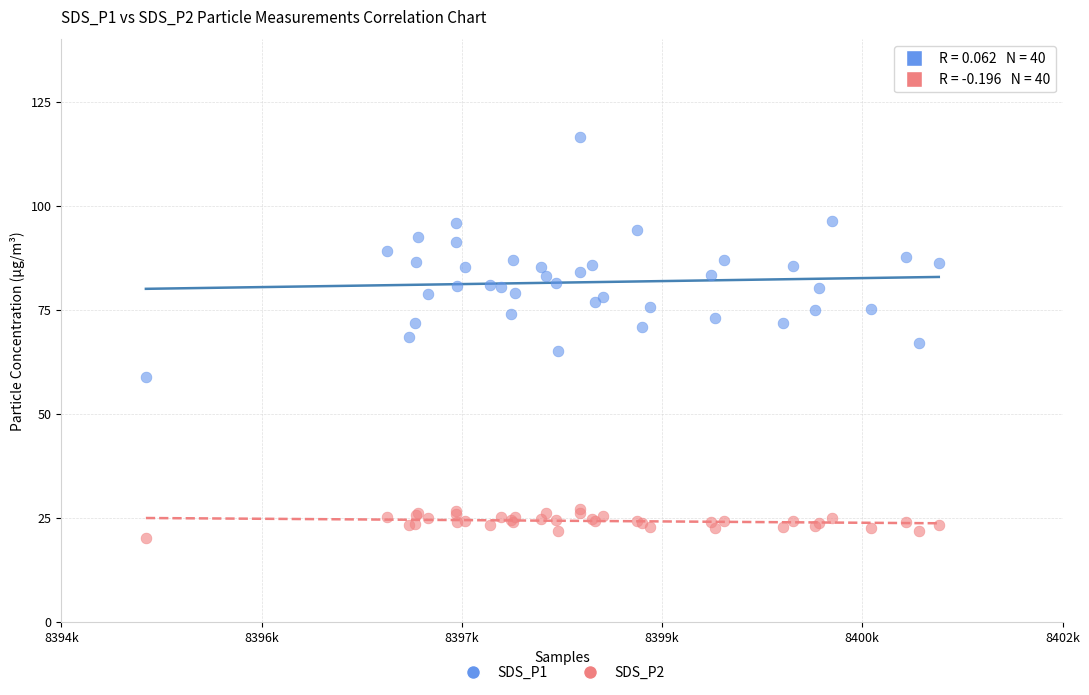

Which series reaches the maximum Y coordinate?

SDS_P1